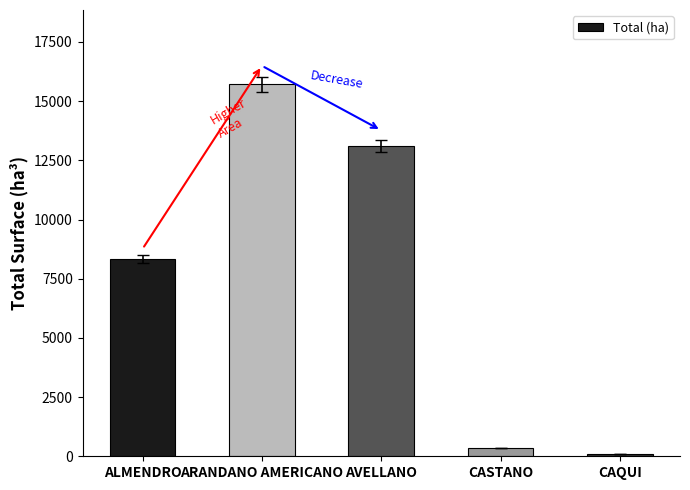

What is the change in value from AVELLANO to CASTANO?

-12774.1